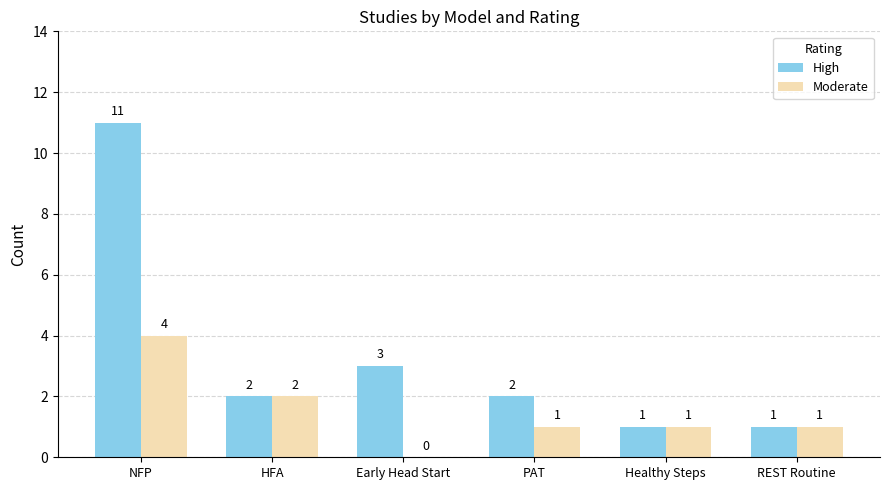

True or false: High has a value of 2 at PAT.

True